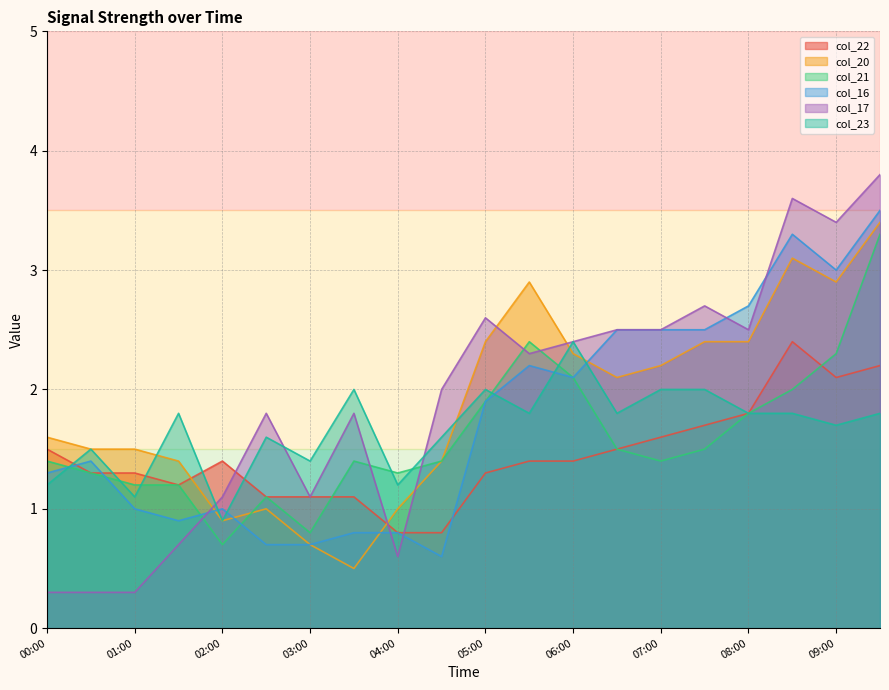

How many interior local peaks does the col_23 series have?

6